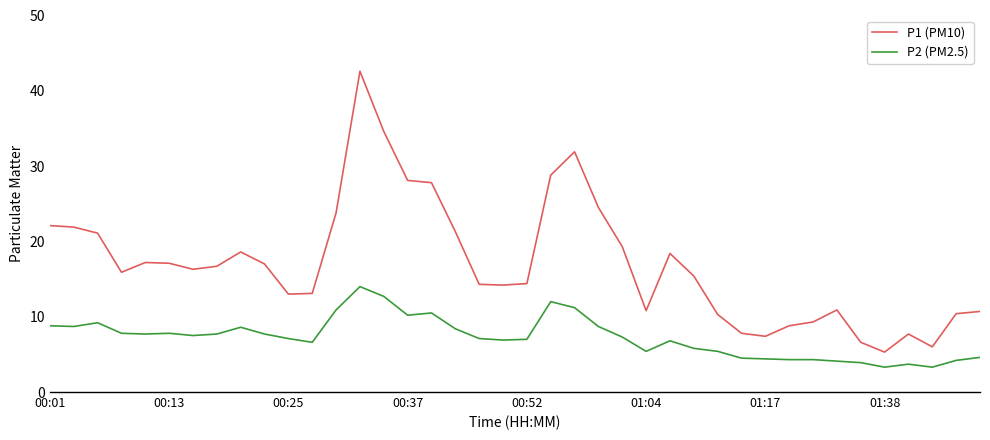

What is the difference between the maximum and minimum values in the P2 (PM2.5) series?

10.7